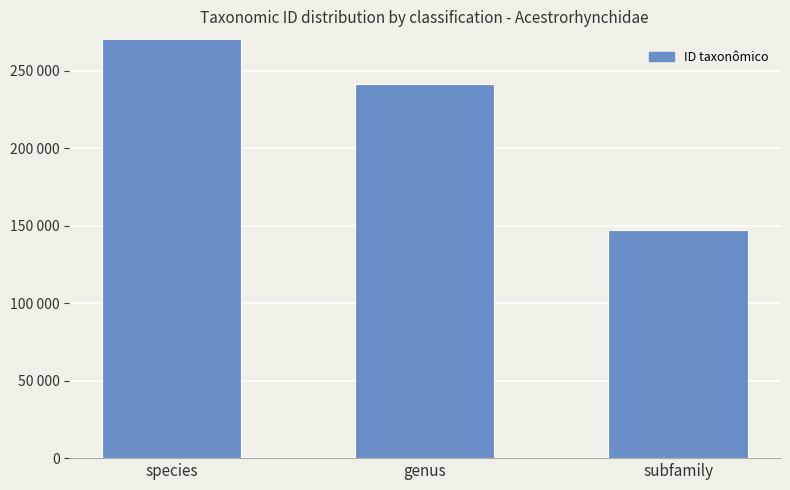

What is the label of the 2nd bar from the left?

genus